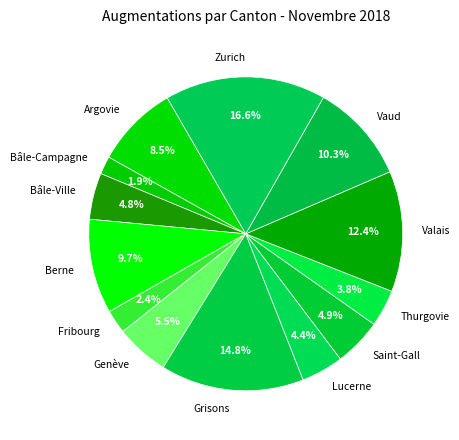

Which category has the smallest portion of the pie?

Bâle-Campagne